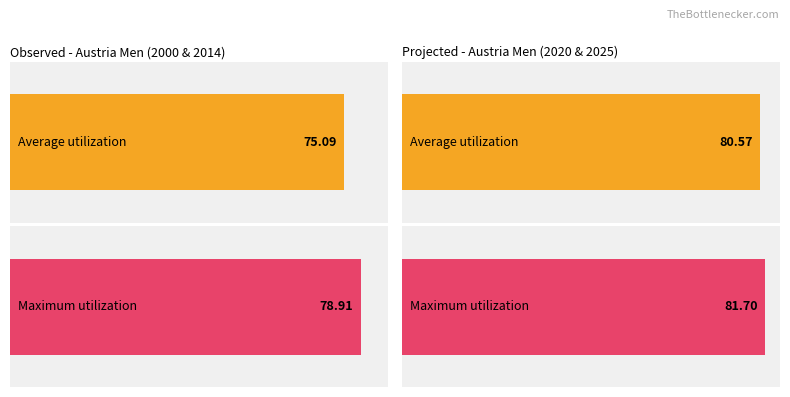

The value of Maximum utilization at Austria Men 1999 is 18.1. True or false?

False